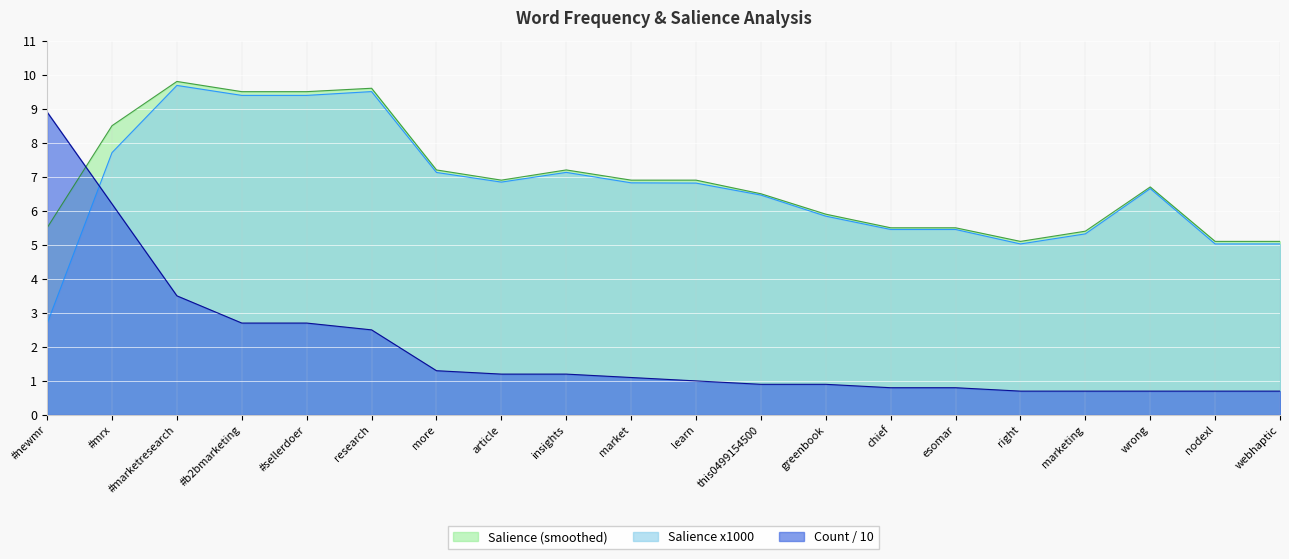

Which series has the widest spread of values?

Count / 10